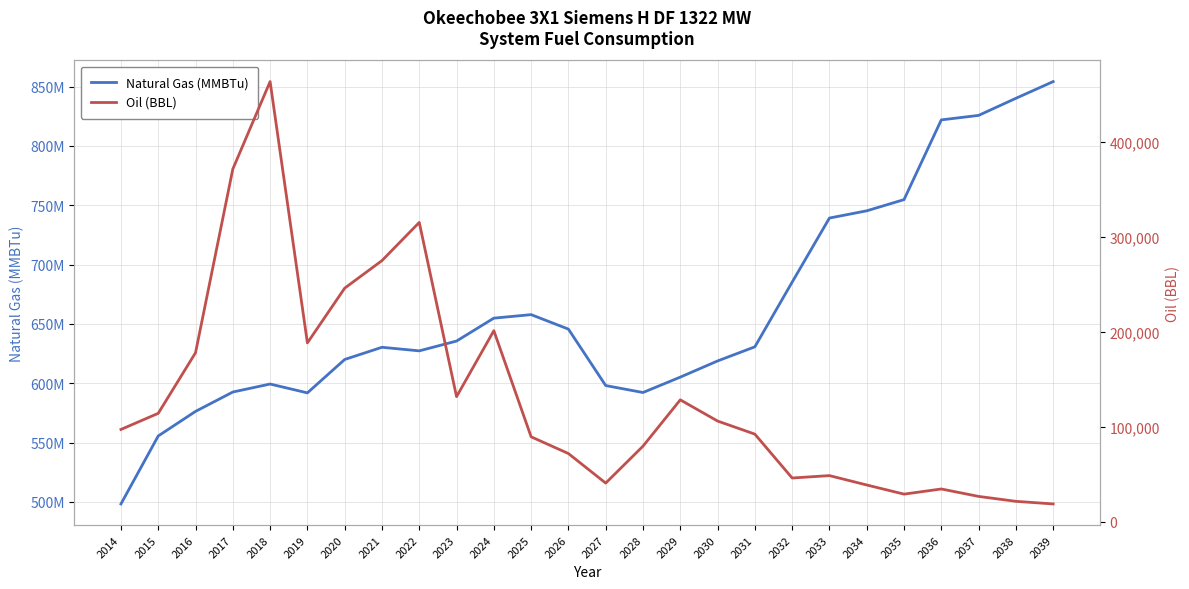

Is the value of Natural Gas (MMBTu) at 2021 greater than the value of Oil (BBL) at 2034?

Yes